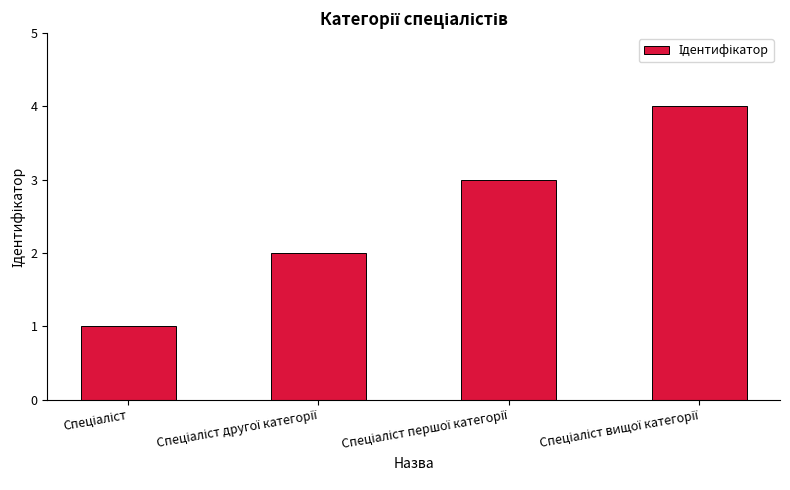

How many values are between 2 and 4?

3